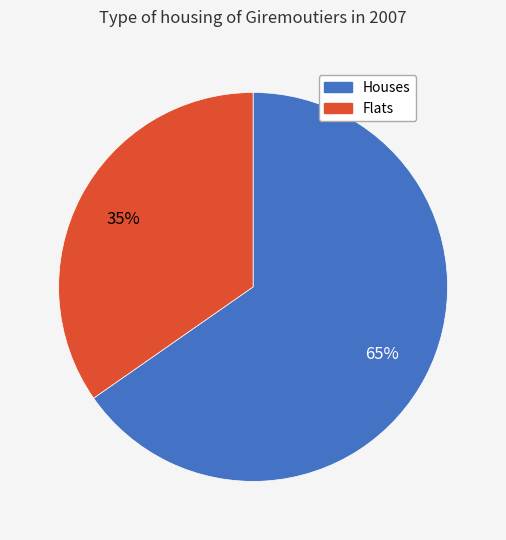

To the nearest percent, what is the average slice percentage?

50%